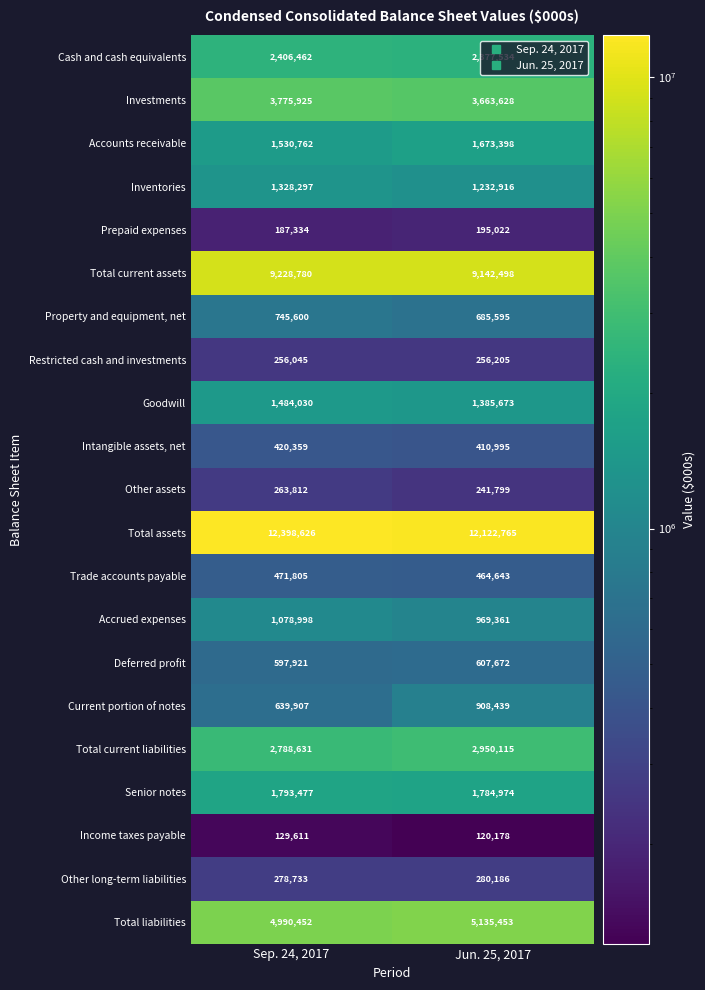

What is the total value across all series at Sep. 24, 2017?

46795567